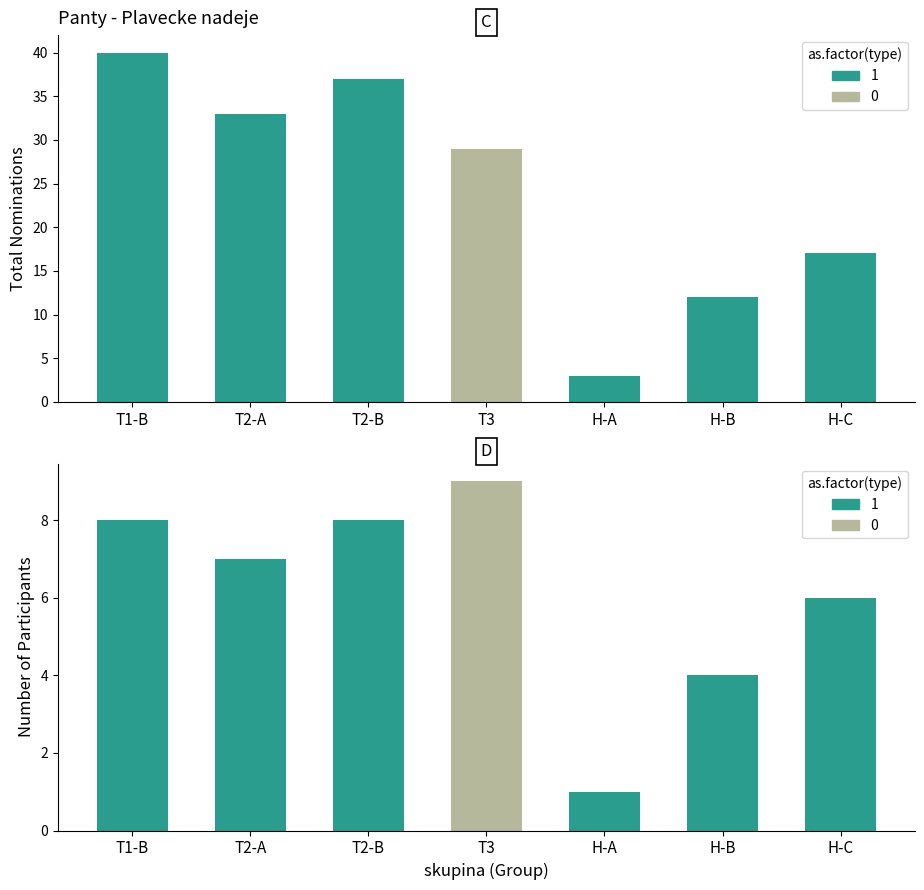

Is it true that the value at T1-B is 17?

False